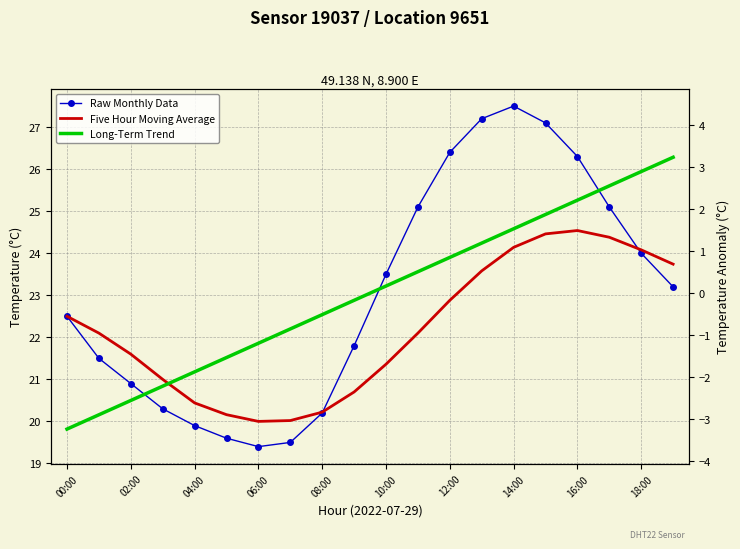

What are all the series names shown in the legend?

Raw Monthly Data, Five Hour Moving Average, Long-Term Trend